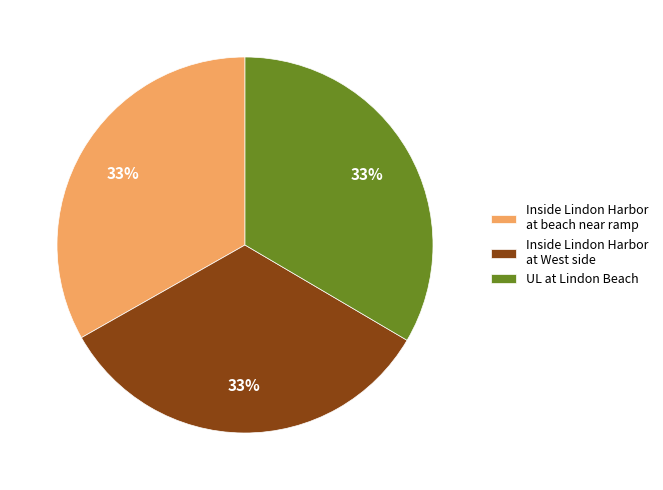

Does UL at Lindon Beach account for over 50% of the chart?

No